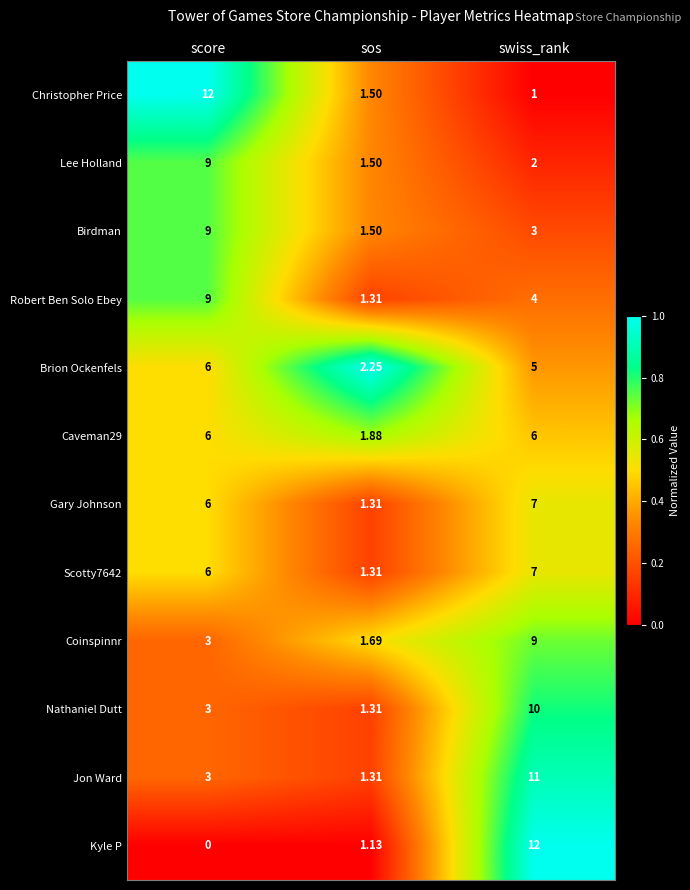

At which label does Coinspinnr reach its peak?

swiss_rank